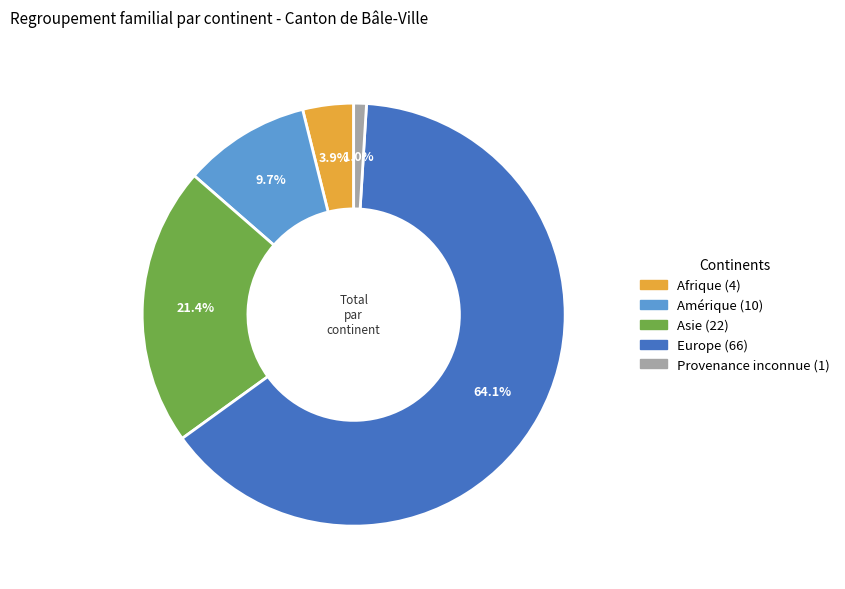

How many slices are in this pie chart?

5